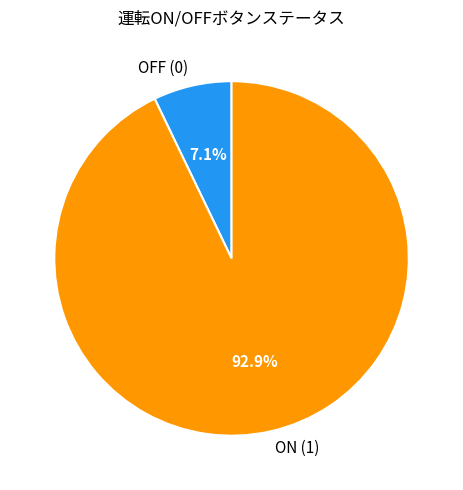

What is the ratio of the value at OFF (0) to the value at ON (1)?

0.1